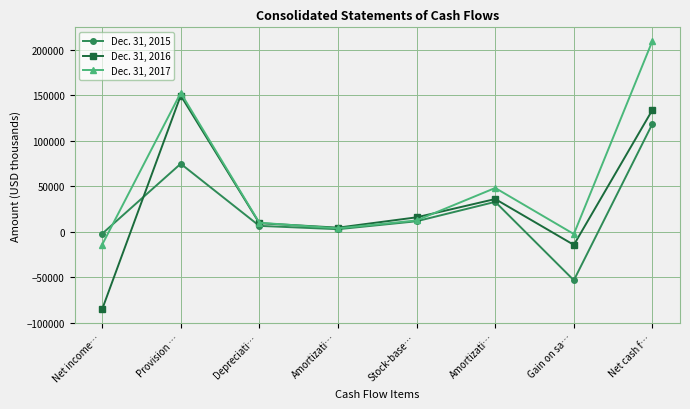

How many lines are shown in the chart?

3